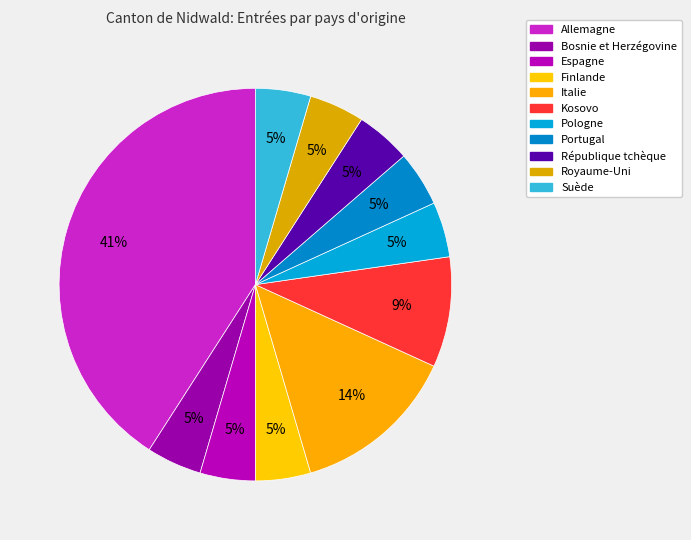

How many segments does this pie chart have?

11